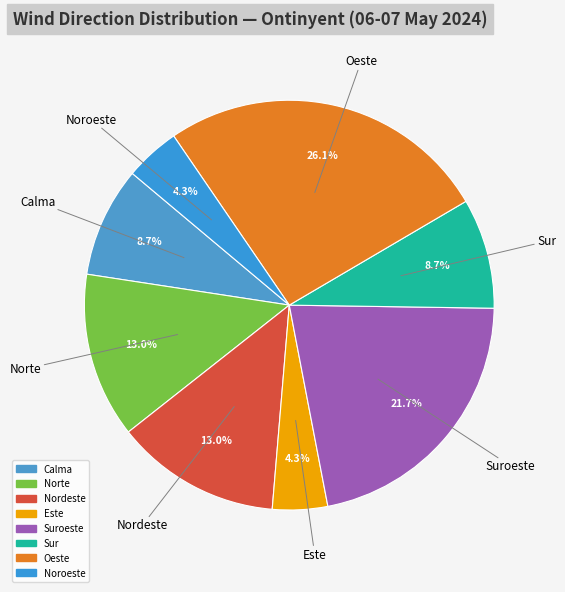

To the nearest percent, what is the average slice percentage?

12%